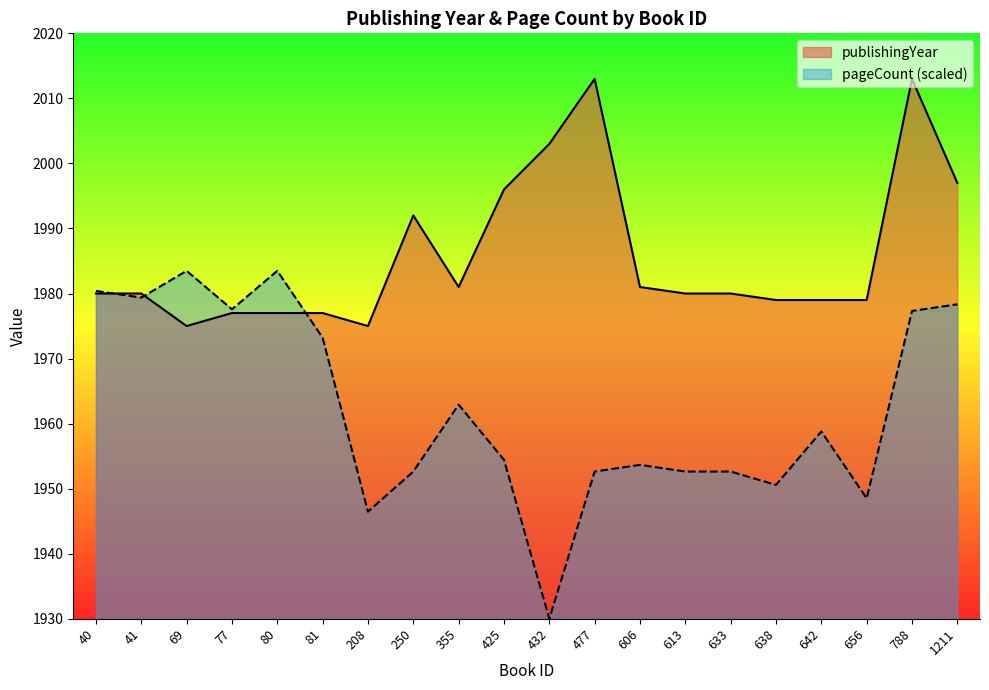

Between 432 and 477, which is larger?

477